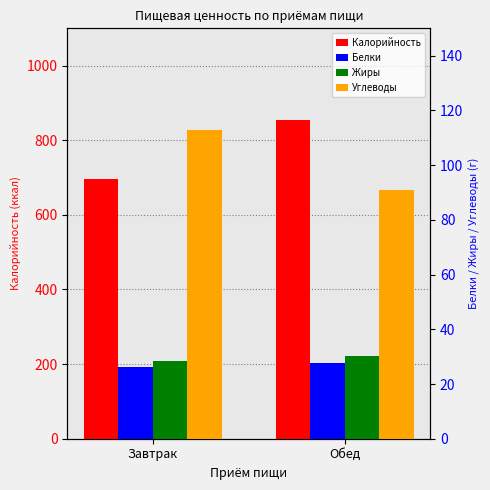

Between Обед and Завтрак, which is larger?

Обед